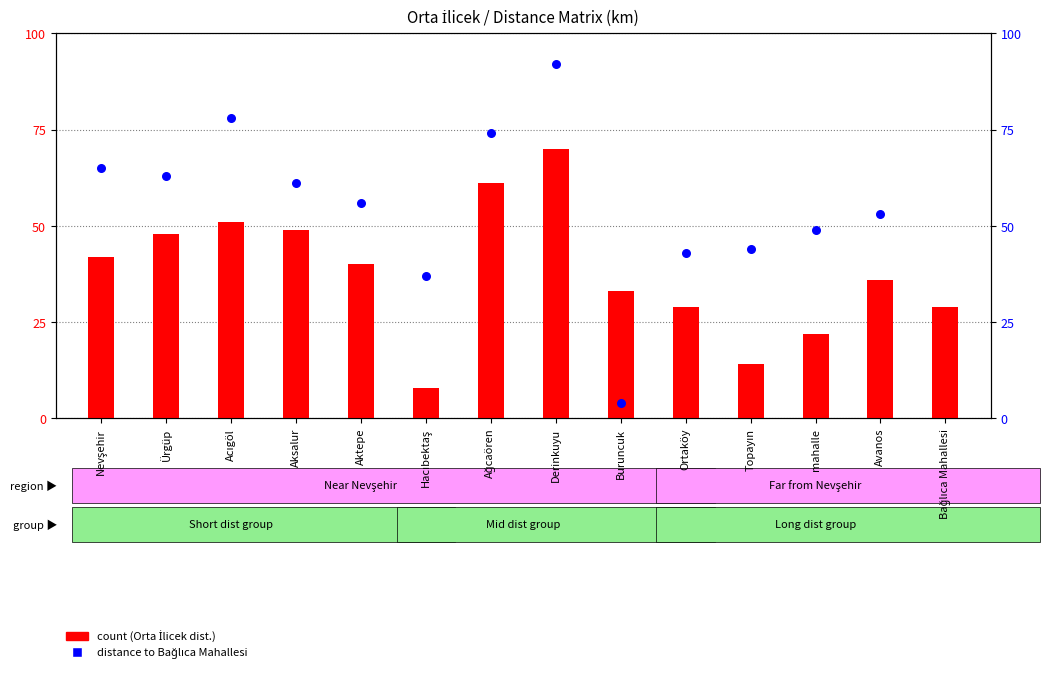

What are all the series names shown in the legend?

count (Orta İlicek distance), distance to Bağlıca Mahallesi